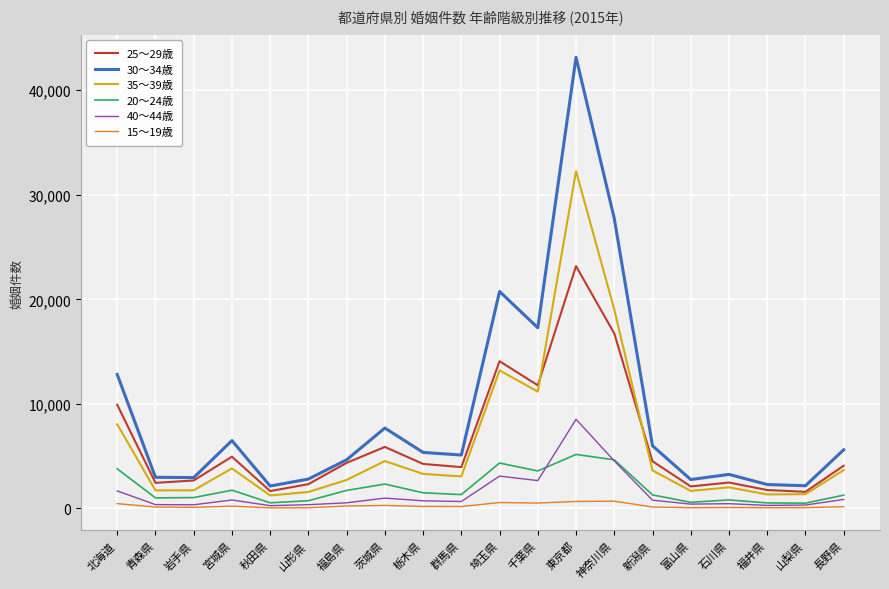

At how many categories does at least one series exceed 28442?

1